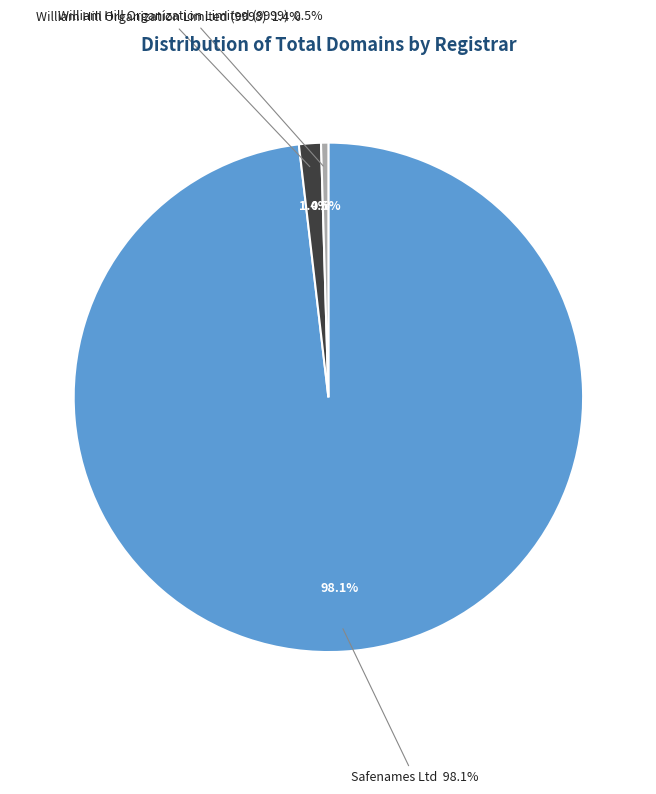

Which category has the biggest portion of the pie?

Safenames Ltd